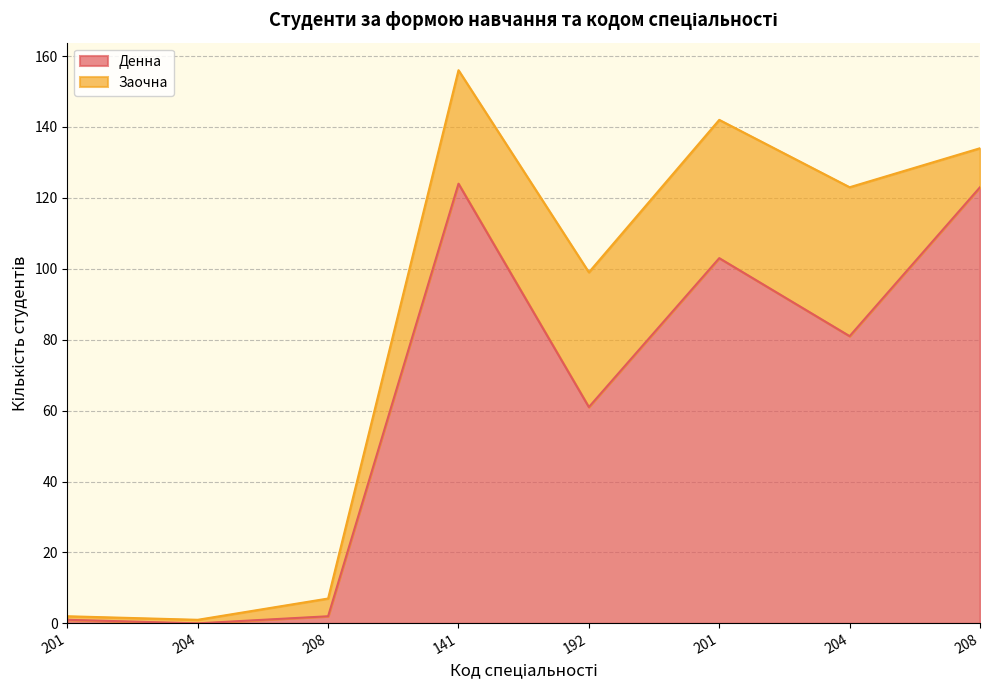

True or false: Вечірня and Заочна intersect in this chart.

False